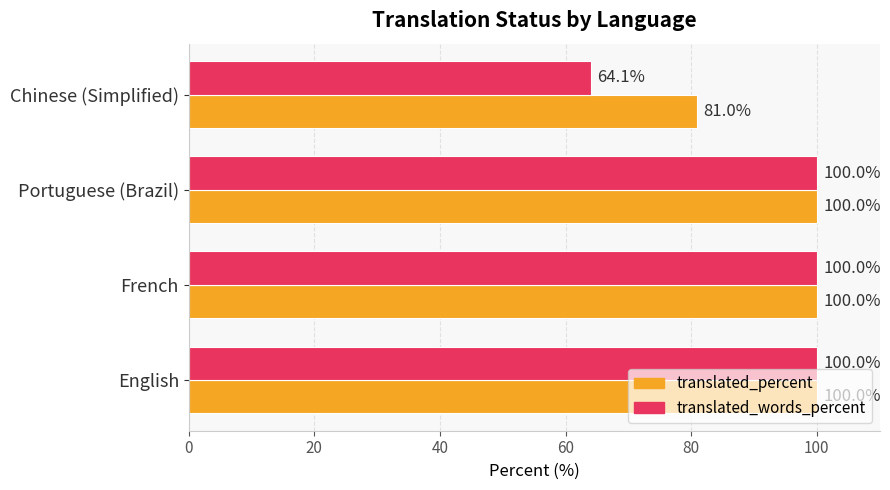

What is the minimum value for translated_percent?

81.0